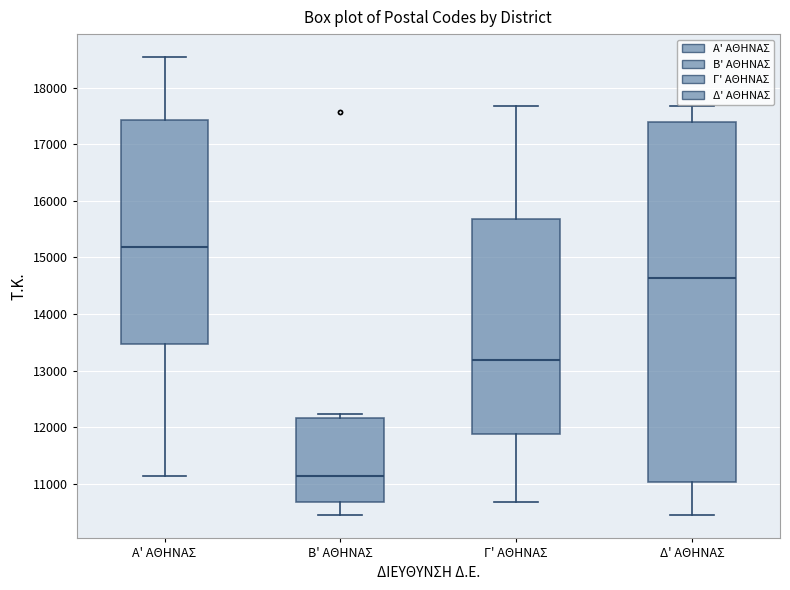

Comparing the boxes themselves (not the whiskers), which one is the tallest?

Δ' ΑΘΗΝΑΣ